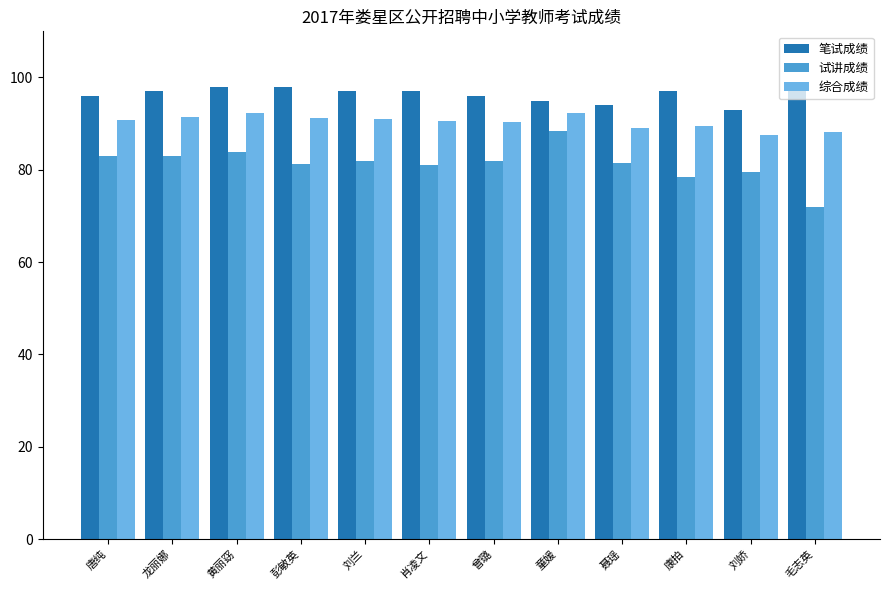

Count the 笔试成绩 values in the range 96 to 98.

8